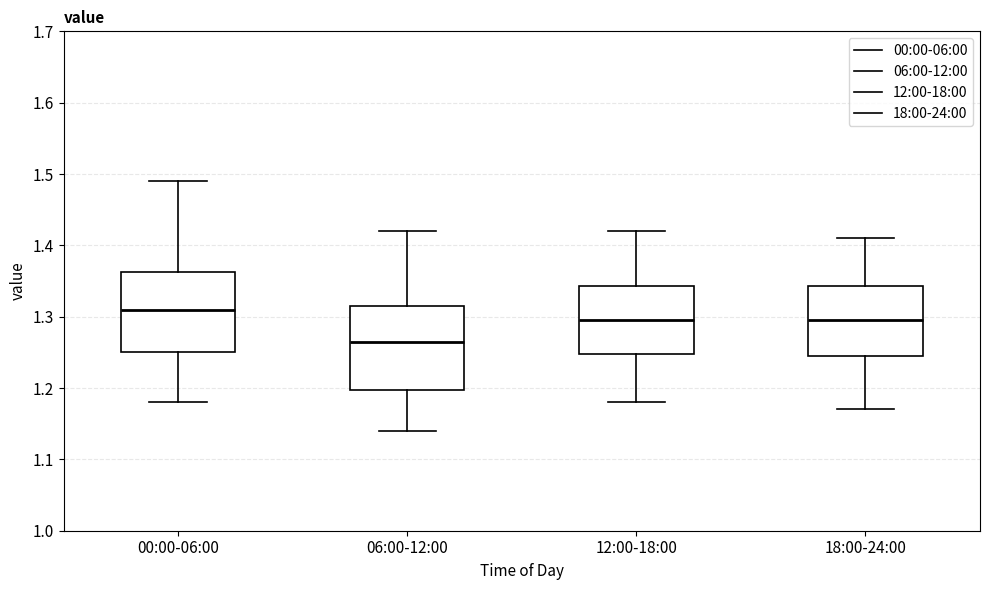

Reading left to right, transcribe this box plot: for each box, give where its median line is, the range the box spans, and where its two whiskers end, as read against the y-axis. The values are not printed on the chart, so give them approximately, as read against the axis.

00:00-06:00: median 1.31, box 1.25 to 1.36, whiskers 1.18 to 1.49
06:00-12:00: median 1.27, box 1.20 to 1.32, whiskers 1.14 to 1.42
12:00-18:00: median 1.30, box 1.25 to 1.34, whiskers 1.18 to 1.42
18:00-24:00: median 1.30, box 1.25 to 1.34, whiskers 1.17 to 1.41